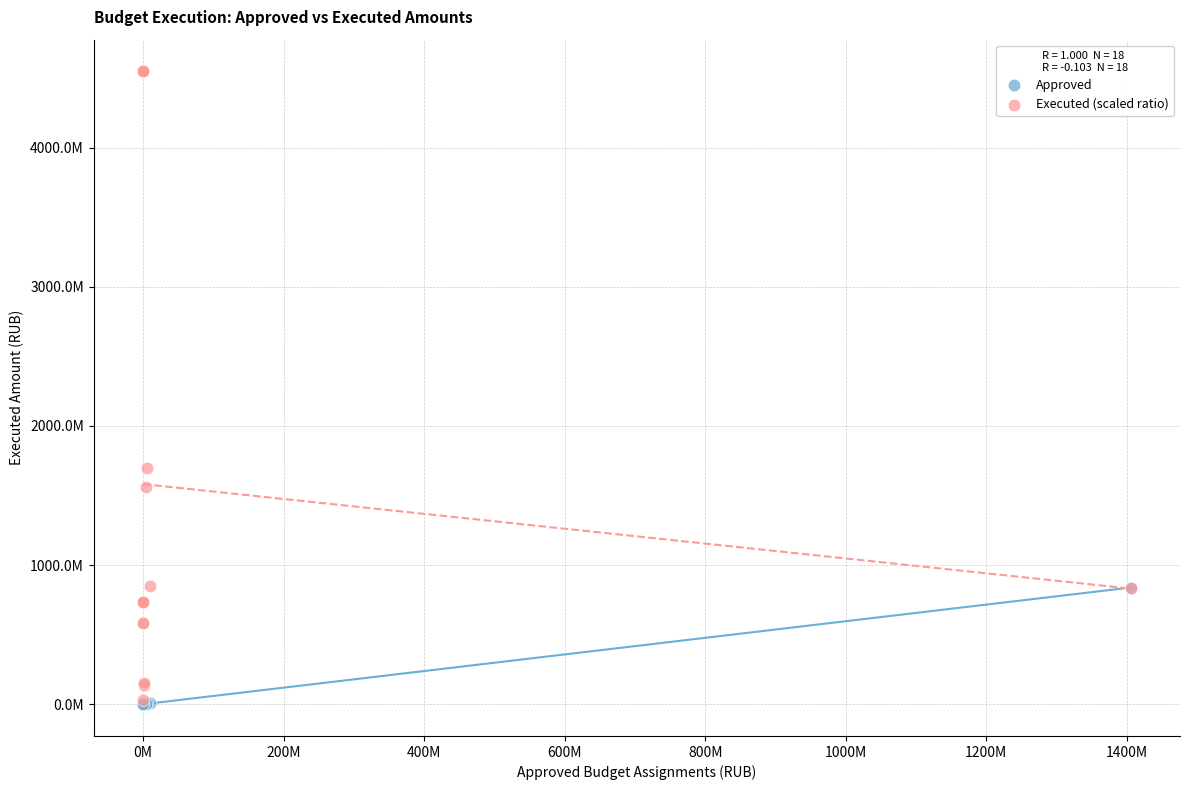

What are all the series names shown in the legend?

Approved, Executed (scaled ratio)